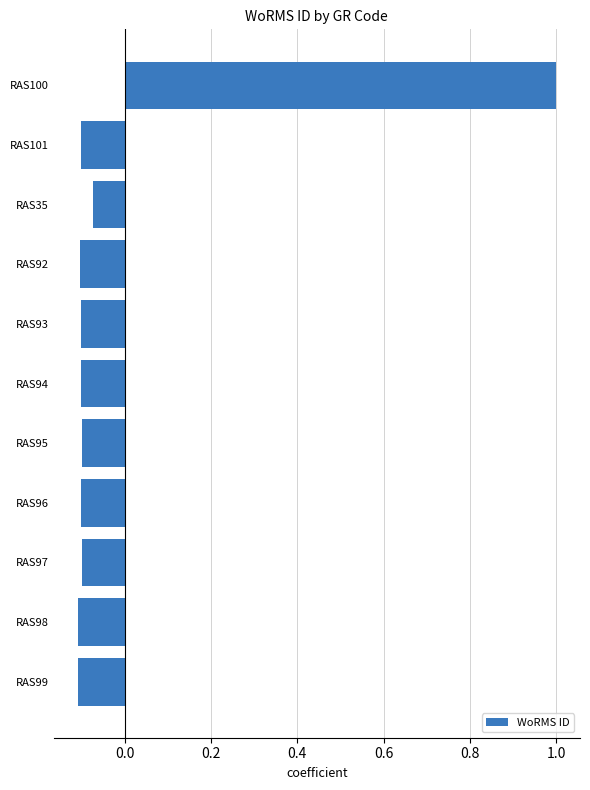

Read the value at RAS100.

1.0